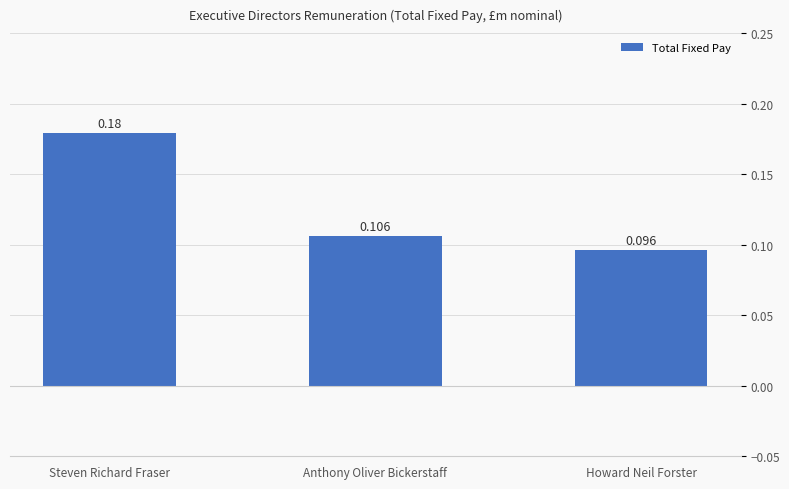

Where is the data nearest to the value 0?

Howard Neil Forster